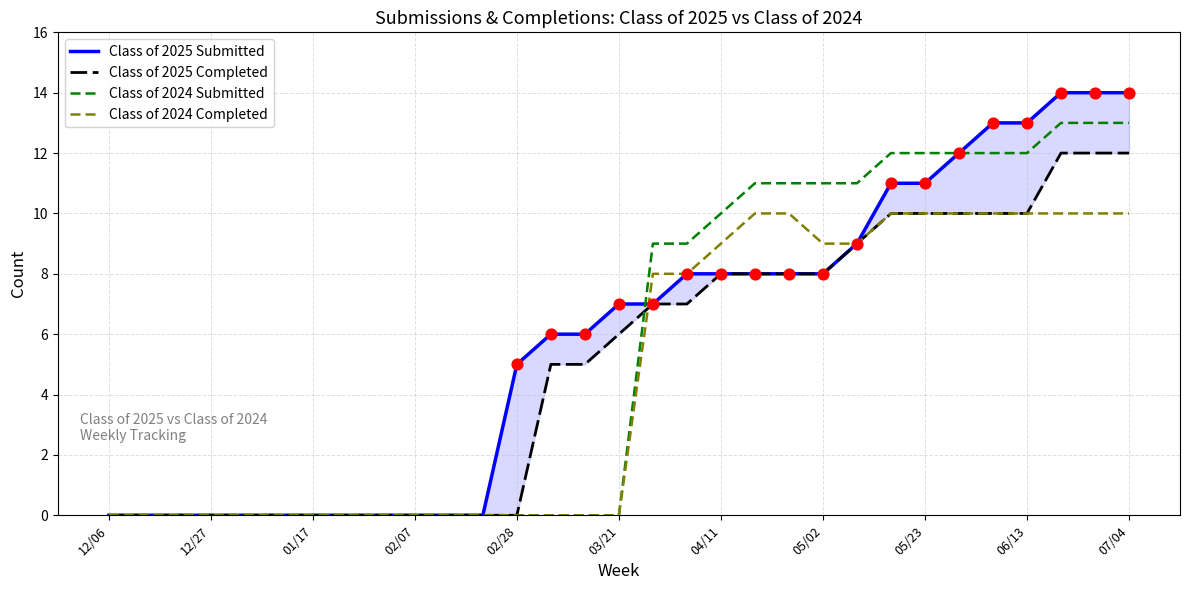

What are all the series names shown in the legend?

Class of 2025 Submitted, Class of 2025 Completed, Class of 2024 Submitted, Class of 2024 Completed